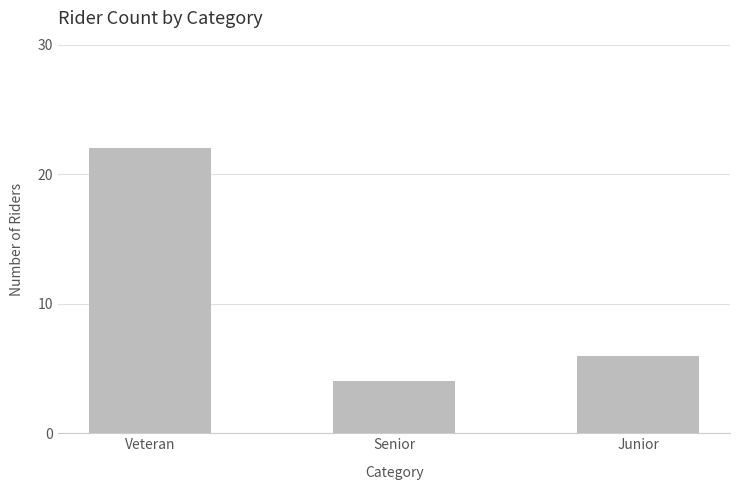

Rank the categories by value from lowest to highest.

Senior, Junior, Veteran